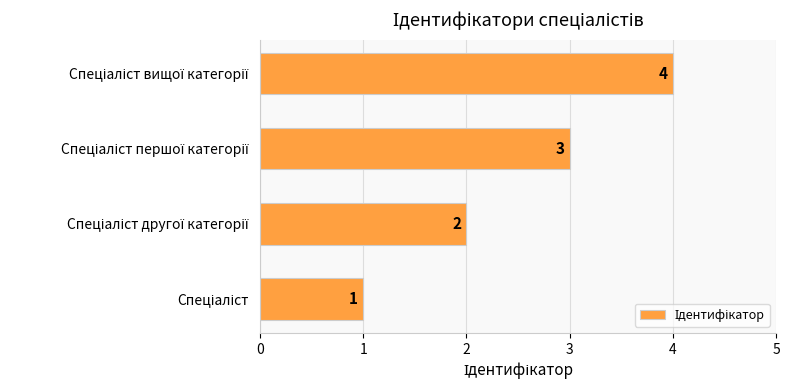

What is the maximum value shown in the chart?

4